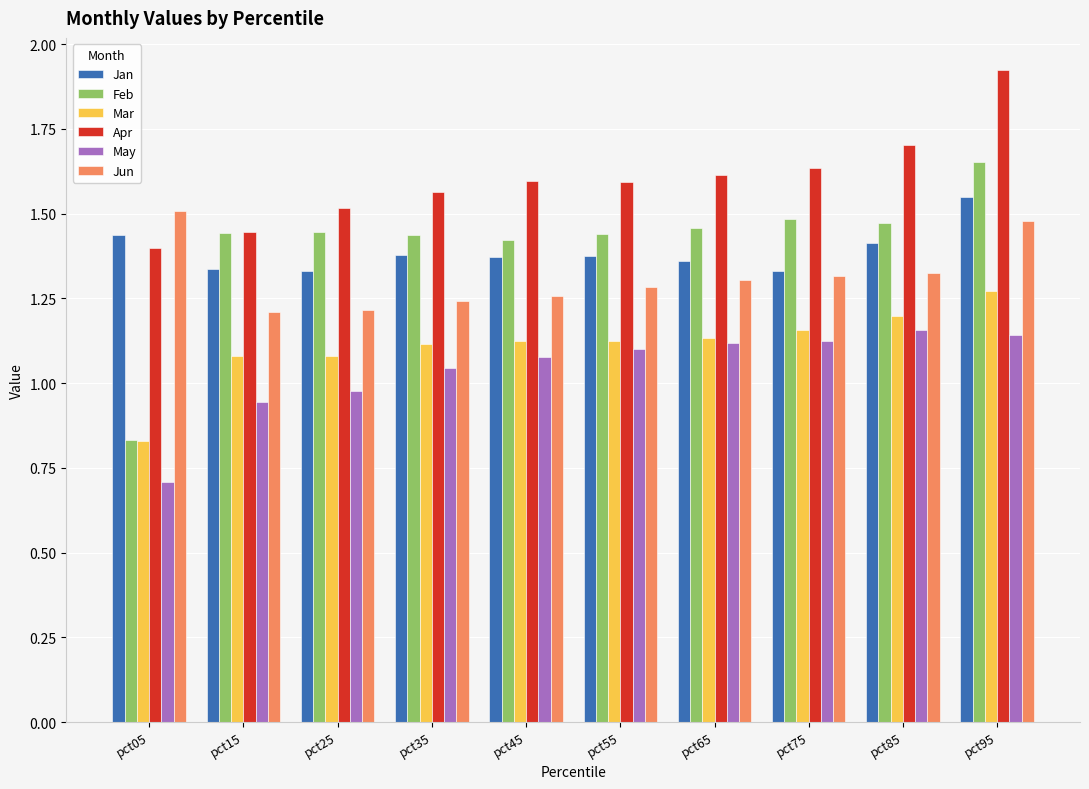

Does the chart contain stacked bars?

No